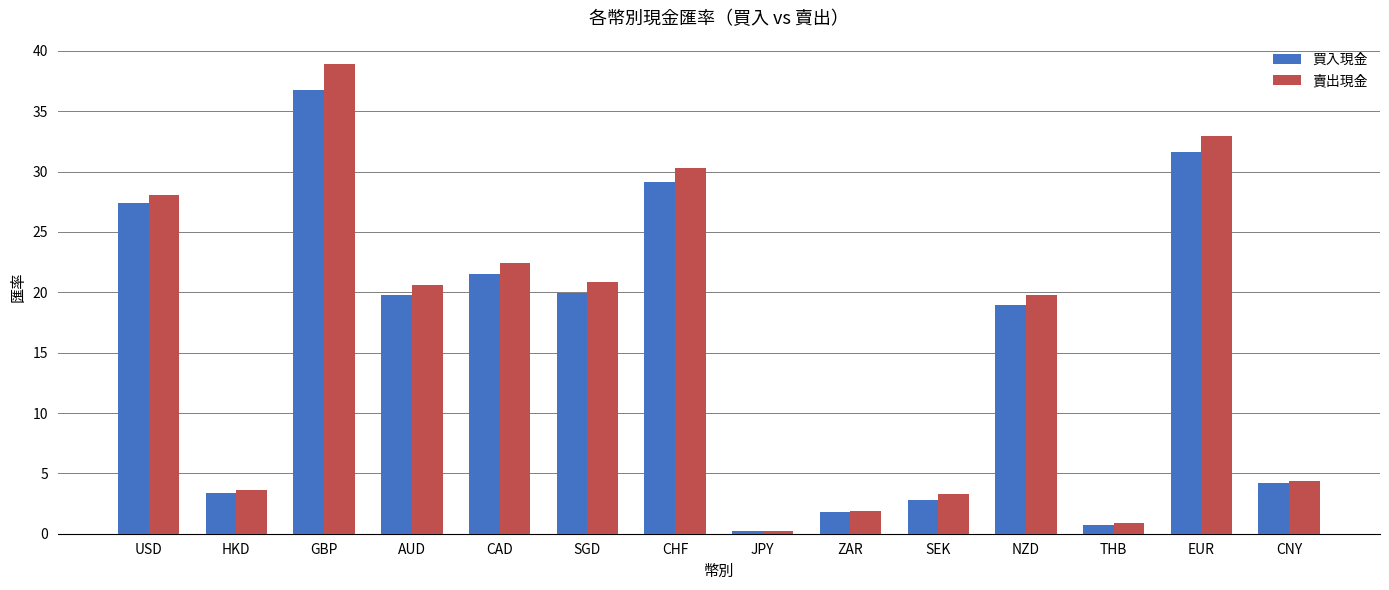

What is the highest value of the 賣出現金 series?

38.9